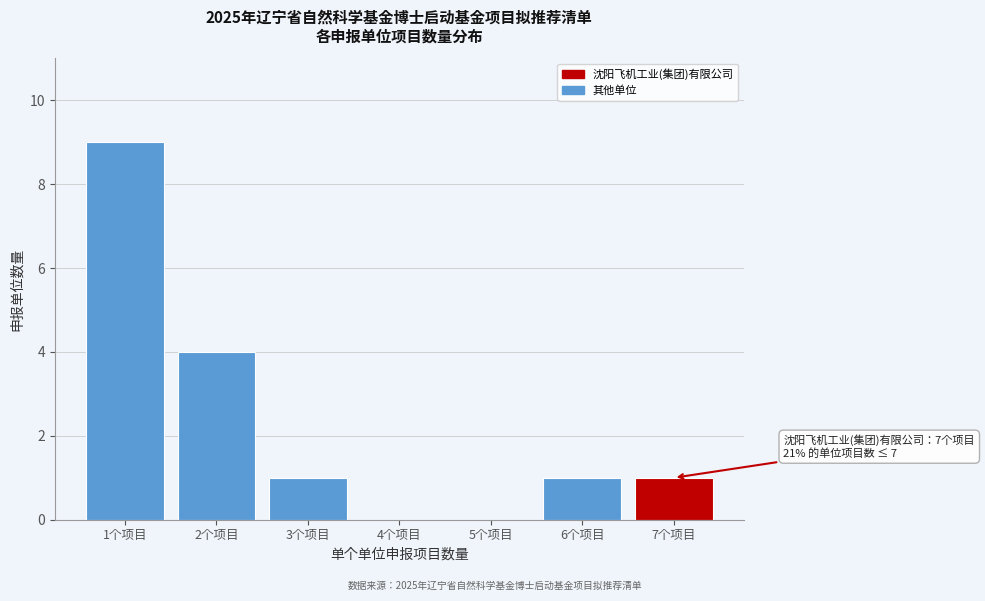

Reading right to left, extract all data points from this chart.

7个项目=1	6个项目=1	5个项目=0	4个项目=0	3个项目=1	2个项目=4	1个项目=9